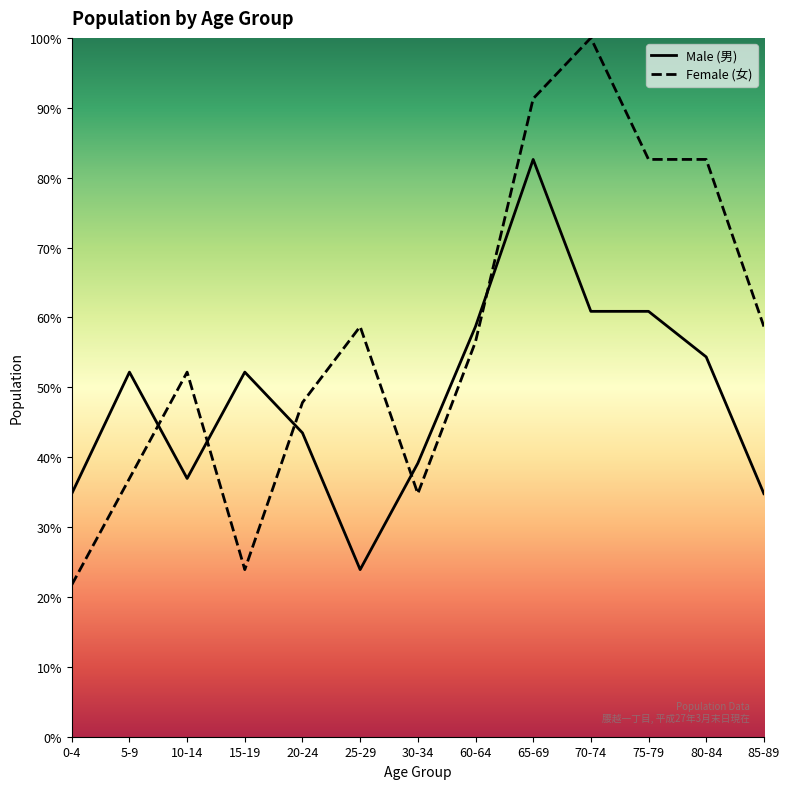

How many interior local peaks does the Male (男) series have?

3